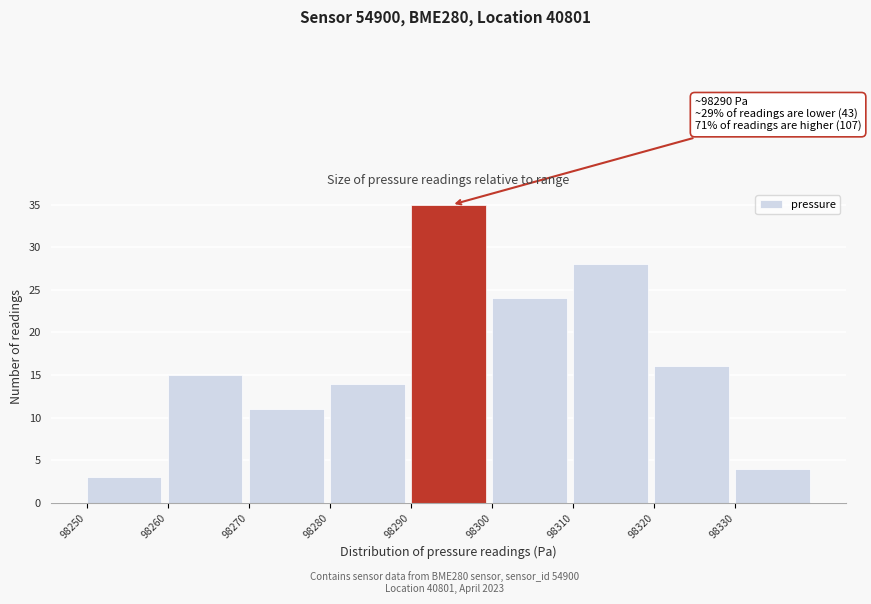

Which range on the x-axis has the tallest bar?

98290 to 98300